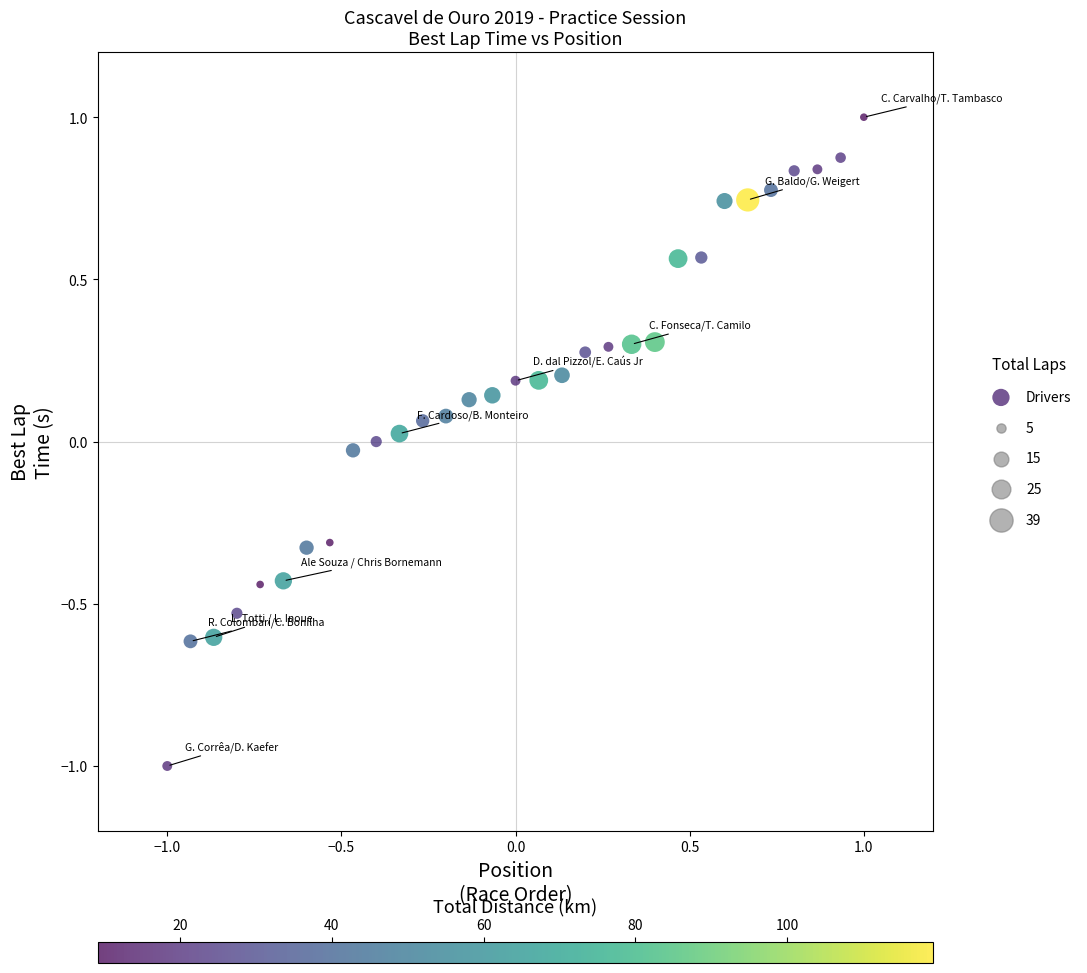

What is the range of X values (max minus min)?

2.0